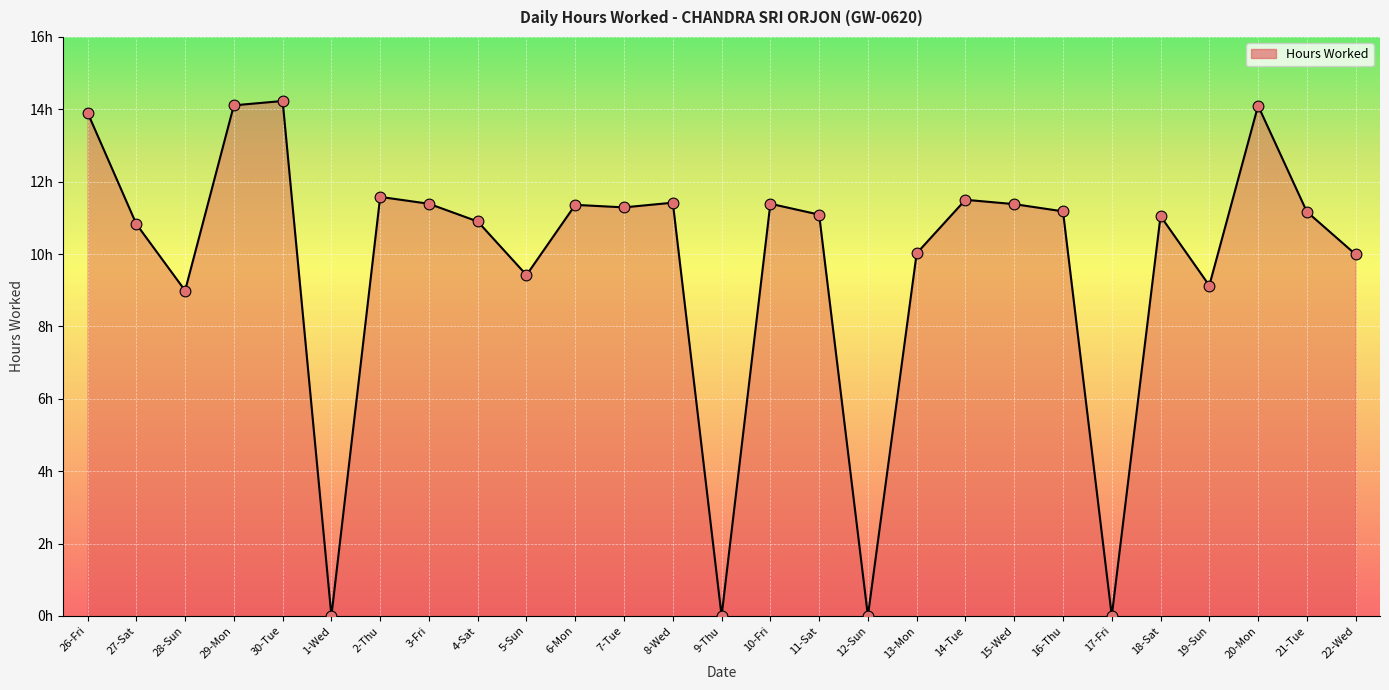

Does the chart have visible grid lines?

Yes